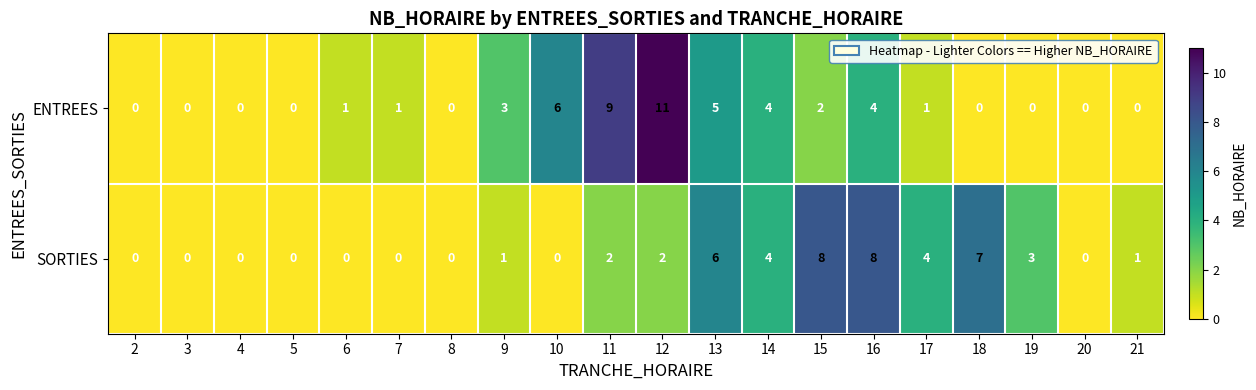

What is the difference between the maximum and minimum values in the ENTREES series?

11